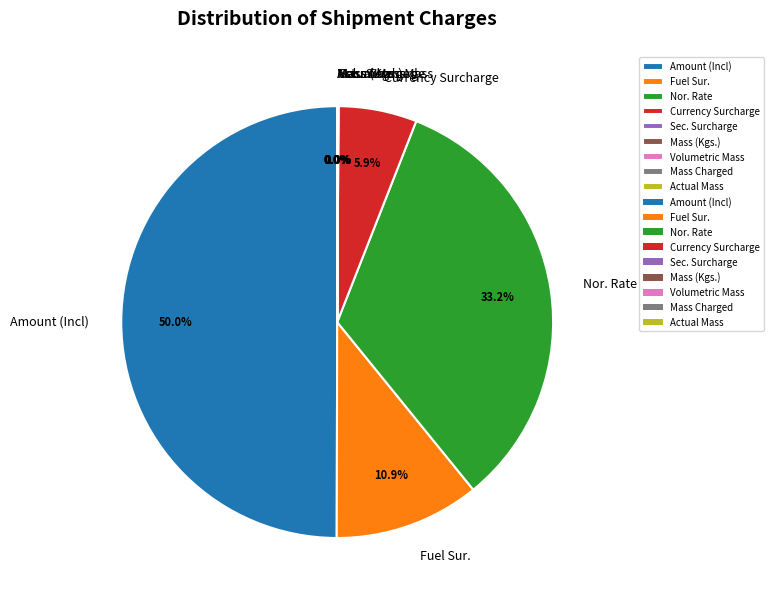

Which has a higher value, Amount (Incl) or Fuel Sur.?

Amount (Incl)